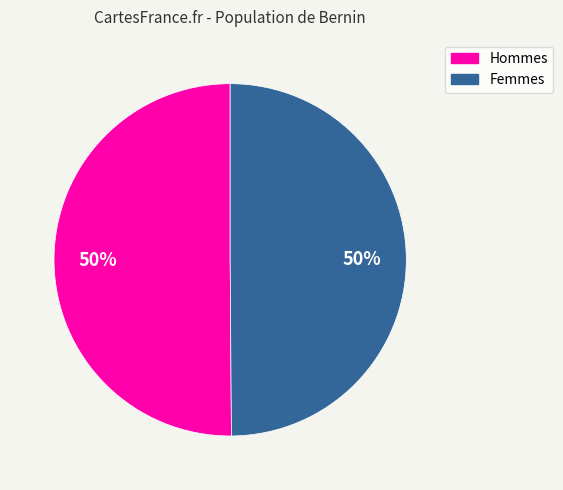

How many slices are in this pie chart?

2